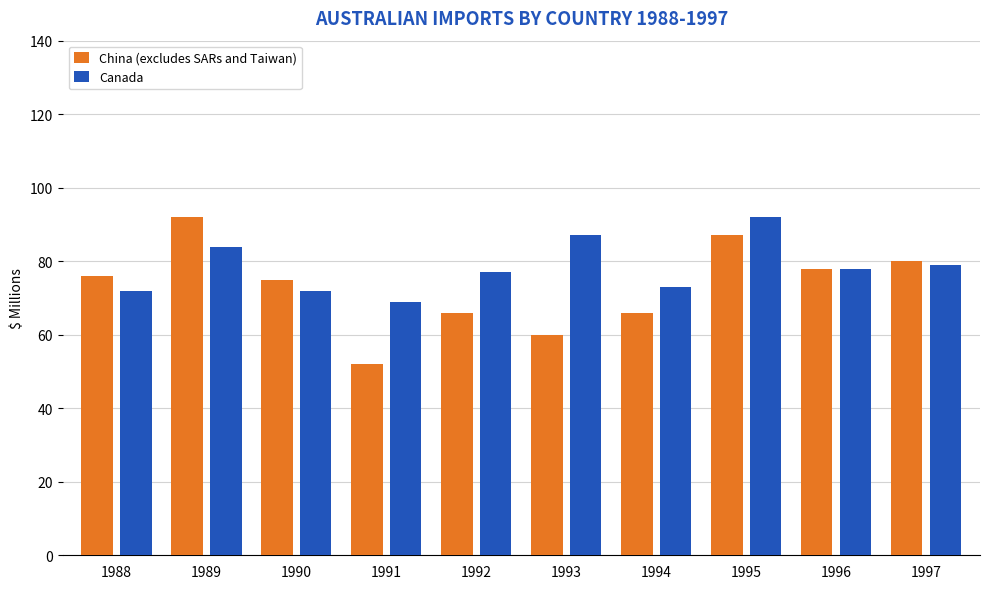

Is the value of China (excludes SARs and Taiwan) at 1989 greater than the value of Canada at 1991?

Yes